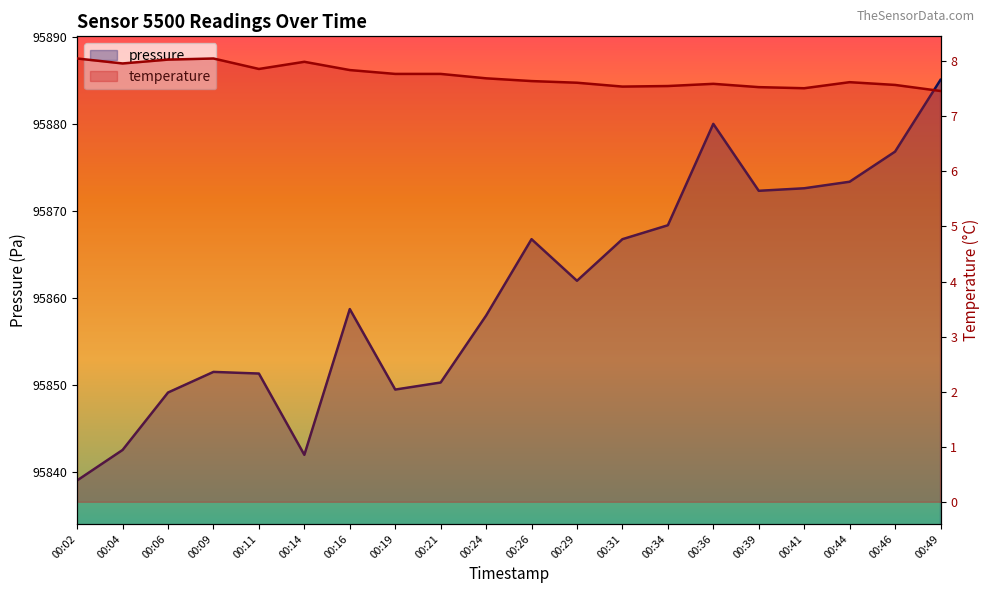

Reading left to right, what are all the values shown in this chart?

pressure: 95839.1	95842.6	95849.2	95851.5	95851.3	95842.0	95858.8	95849.5	95850.3	95858.0	95866.8	95862.0	95866.8	95868.4	95880.0	95872.3	95872.6	95873.4	95876.8	95885.1
temperature: 8.1	8.0	8.0	8.1	7.9	8.0	7.8	7.8	7.8	7.7	7.6	7.6	7.5	7.5	7.6	7.5	7.5	7.6	7.6	7.5